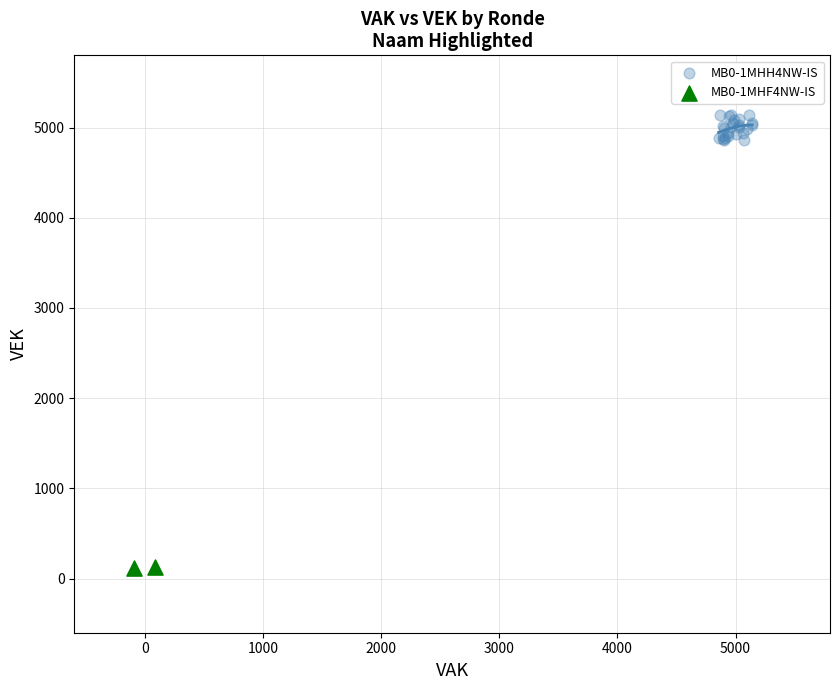

Which series reaches the maximum Y coordinate?

MB0-1MHH4NW-IS